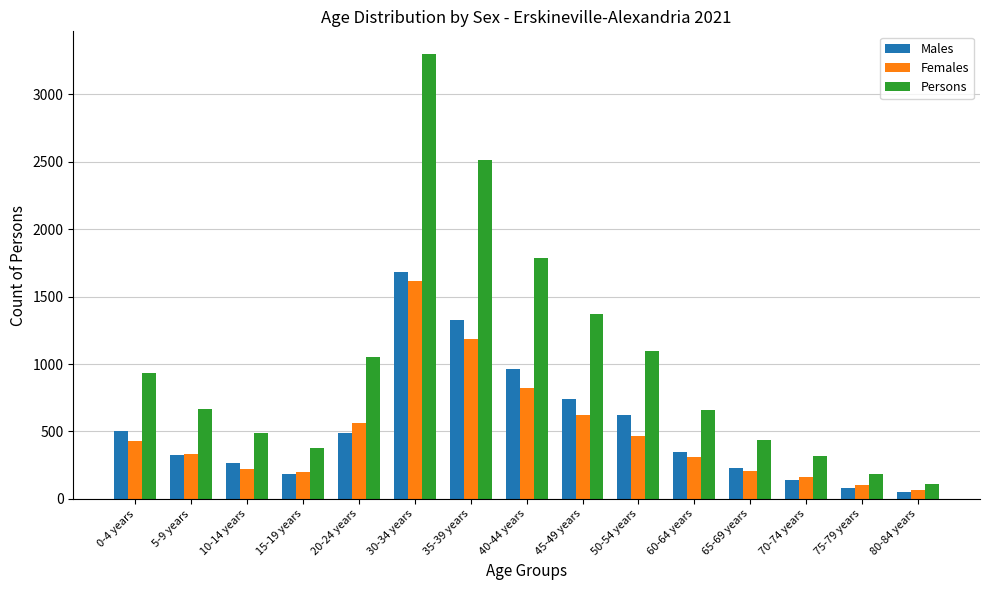

Does the chart contain stacked bars?

No